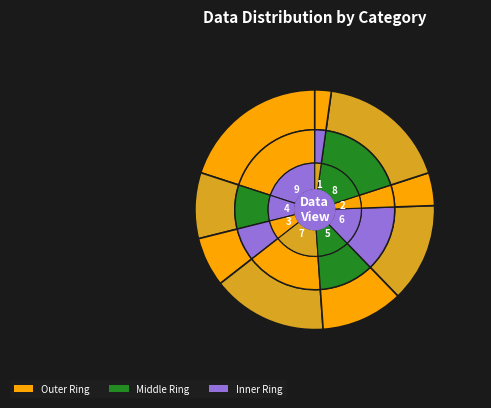

Rank the categories by value from highest to lowest.

9, 8, 7, 6, 5, 4, 3, 2, 1